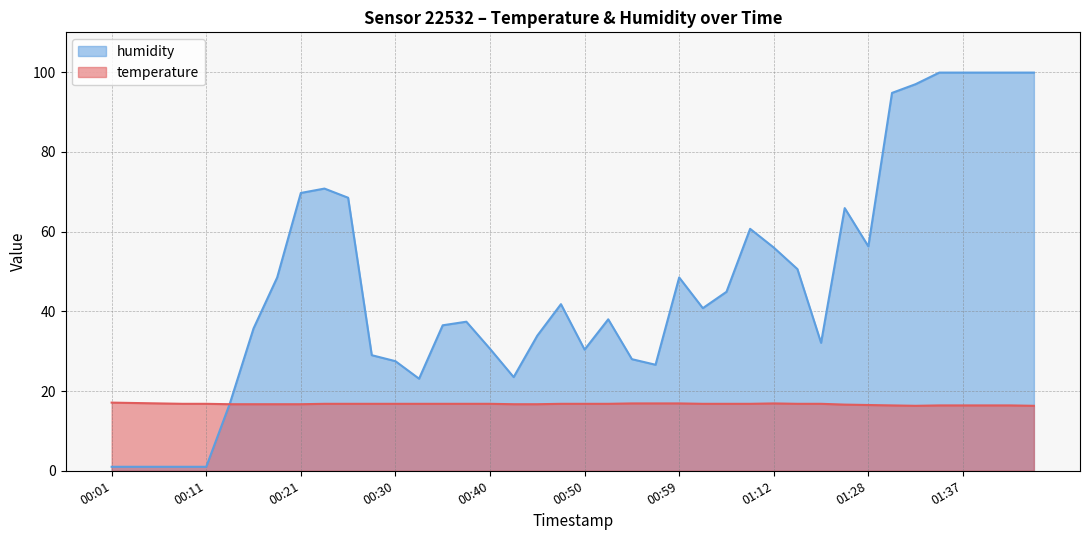

What are all the series names shown in the legend?

humidity, temperature